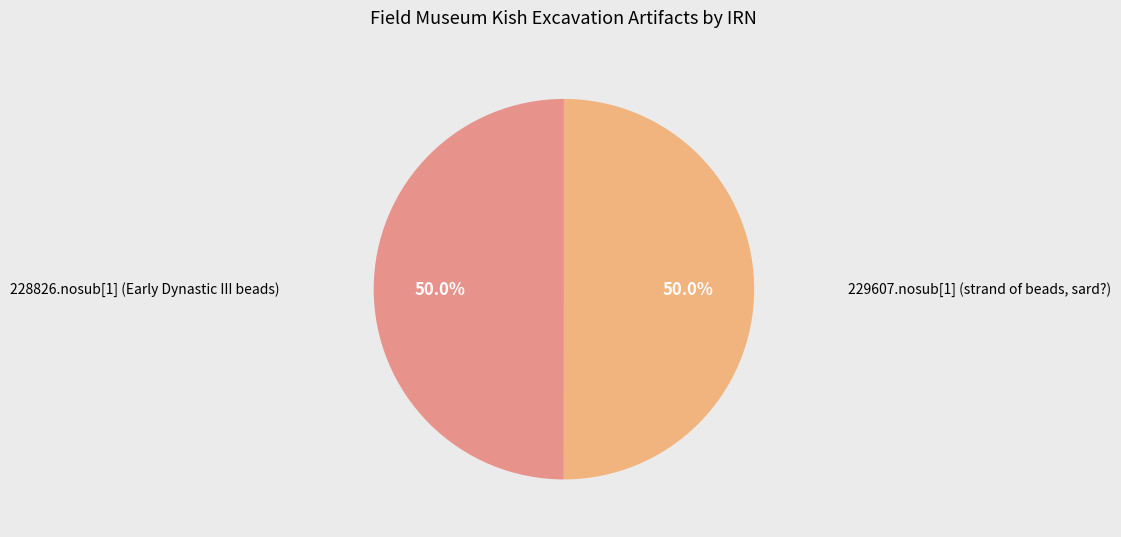

How many segments does this pie chart have?

2